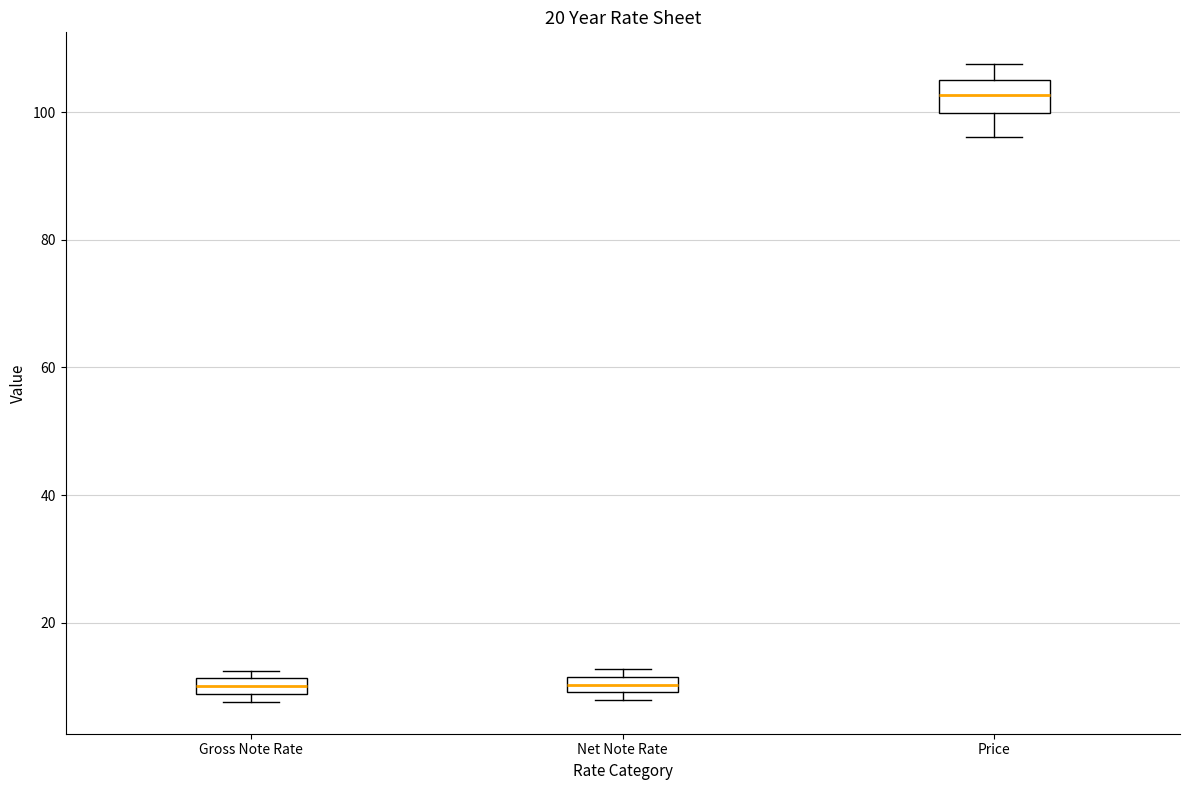

Where does the median line of the box for Gross Note Rate sit on the y-axis? The values are not printed on the chart, so give them approximately, as read against the axis.

10